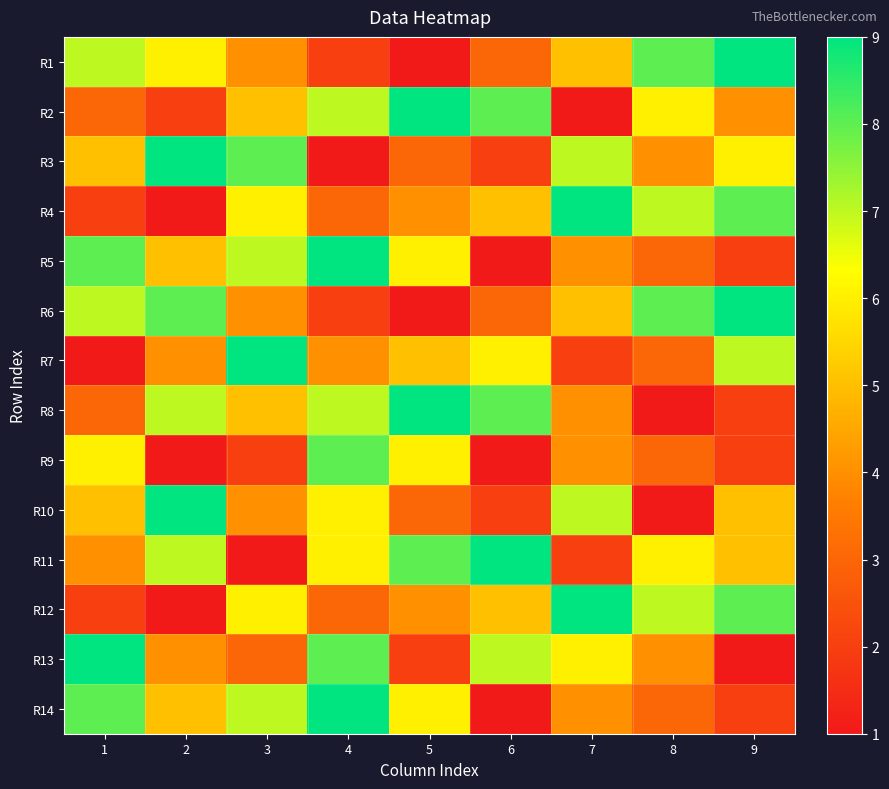

What is the smallest value displayed?

1